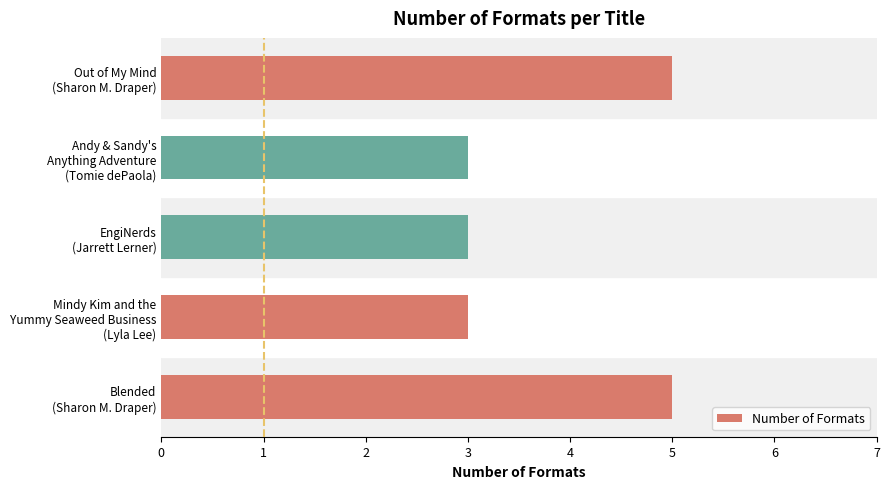

Reading top to bottom, transcribe all the data shown in this chart.

5	3	3	3	5